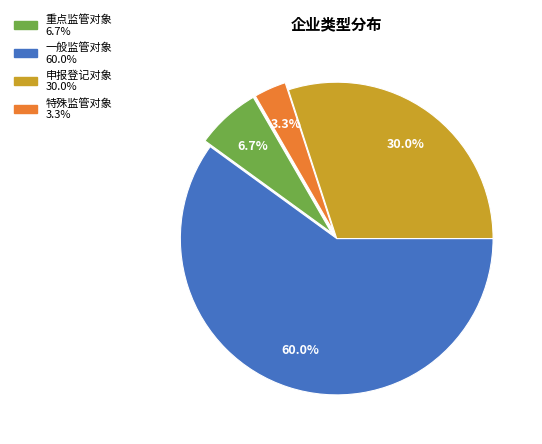

Rank the categories by value from lowest to highest.

特殊监管对象, 重点监管对象, 申报登记对象, 一般监管对象